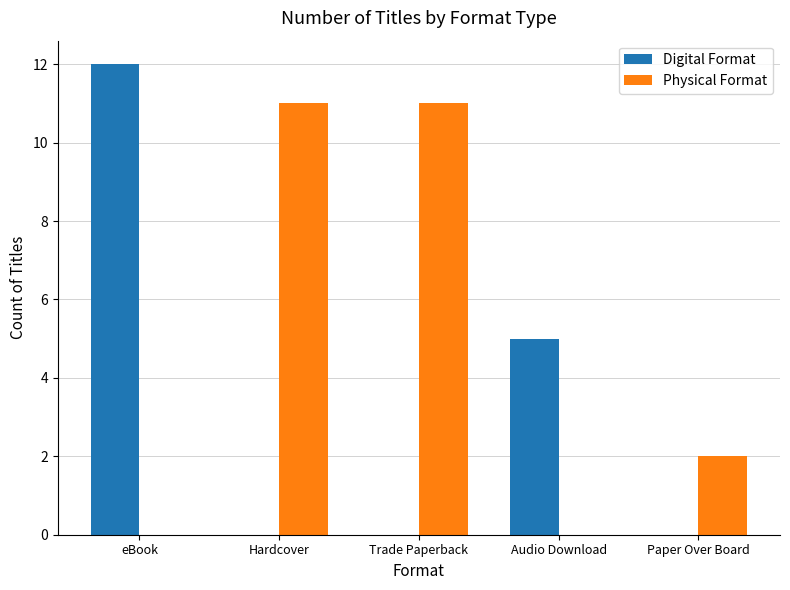

Is it true that Physical Format equals 11 at Trade Paperback?

True